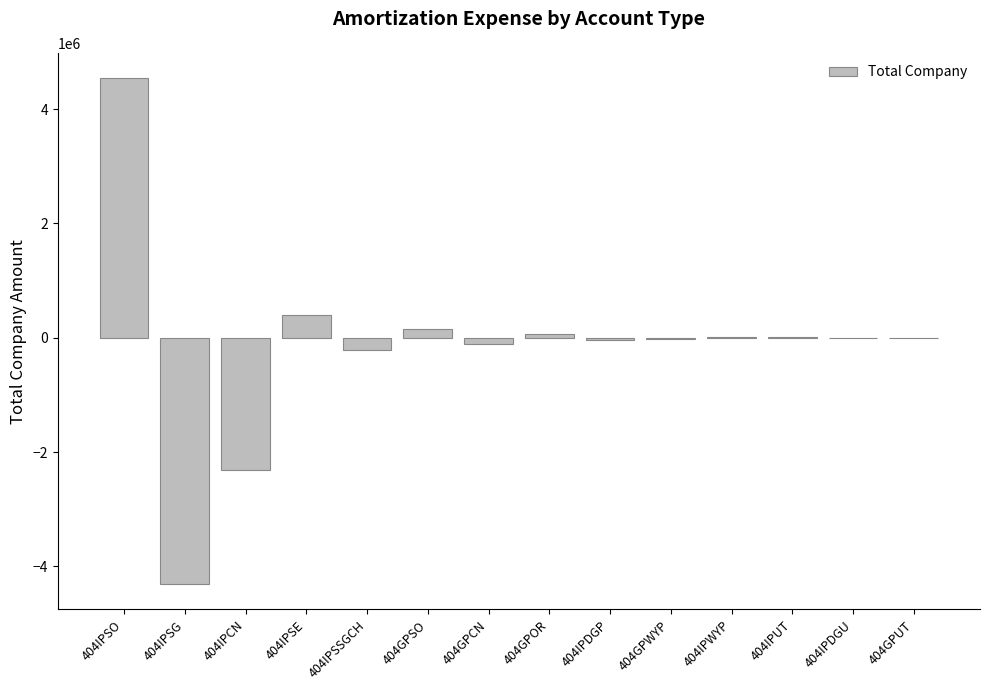

How many values exceed 119?

7